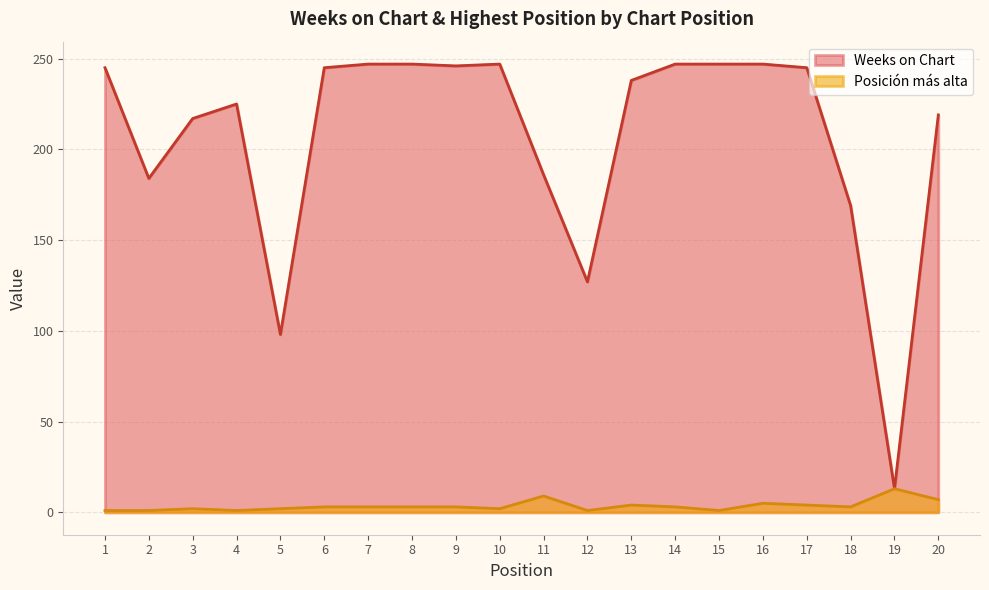

What is the total value across all series at 11?

195